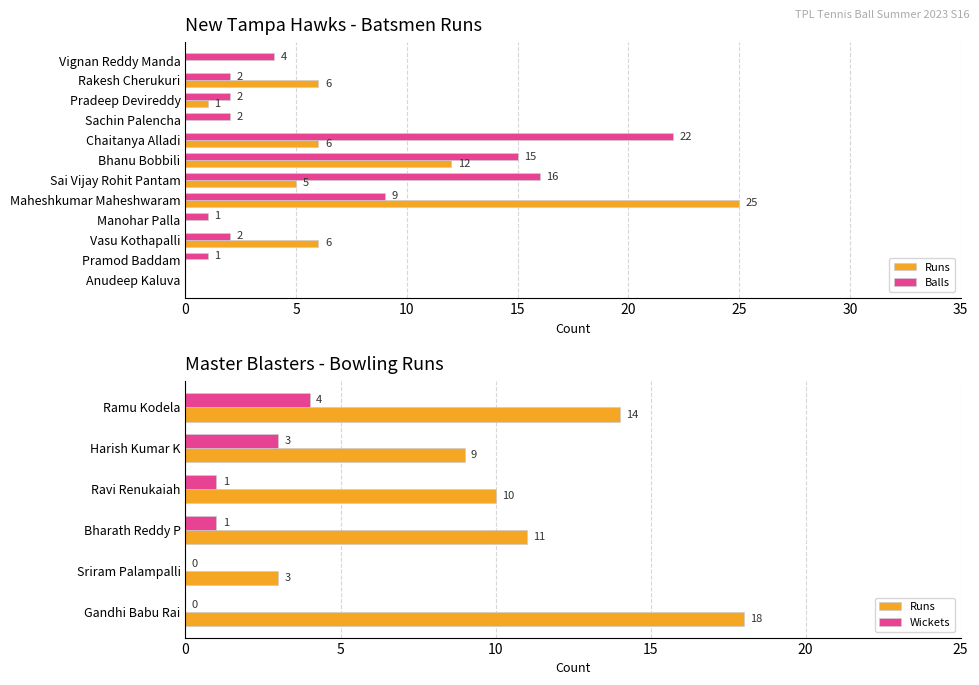

True or false: Runs has a value of 25 at Maheshkumar Maheshwaram.

True